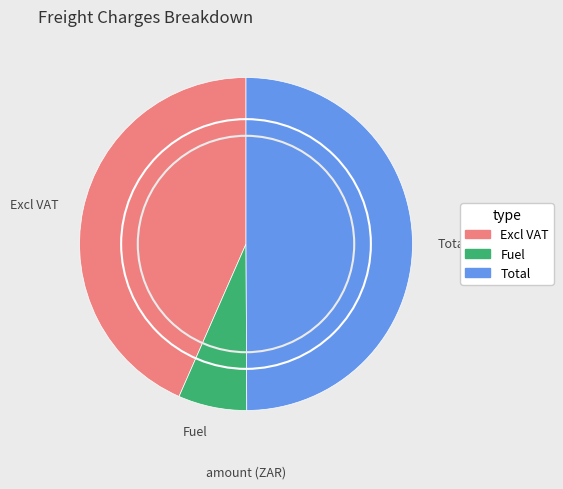

Is it true that Fuel is 7% of the pie?

True